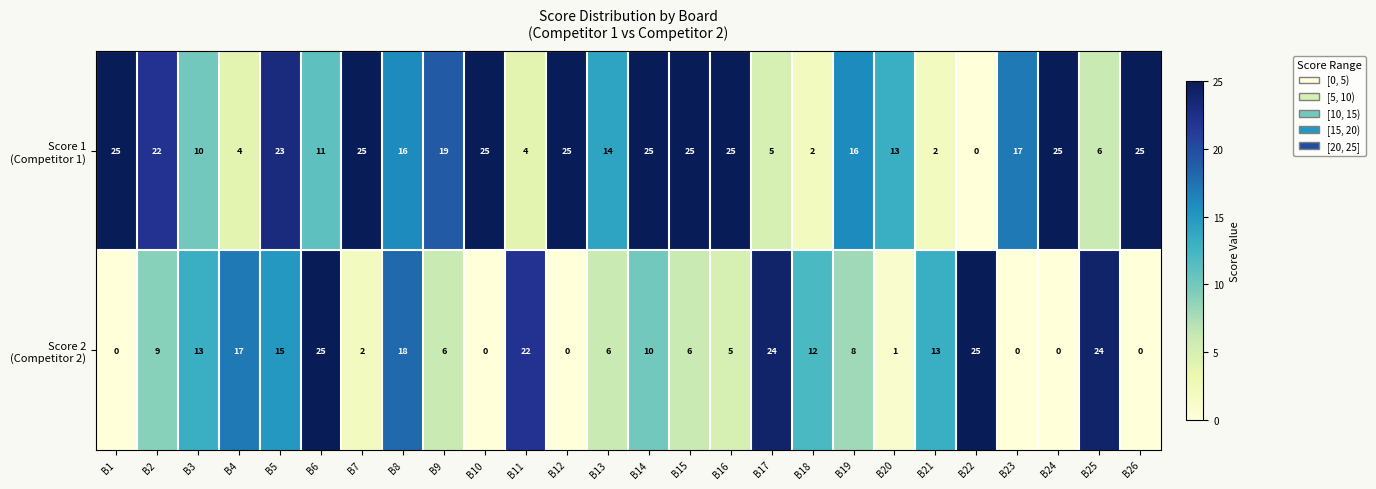

What is the total value across all series at B7?

27